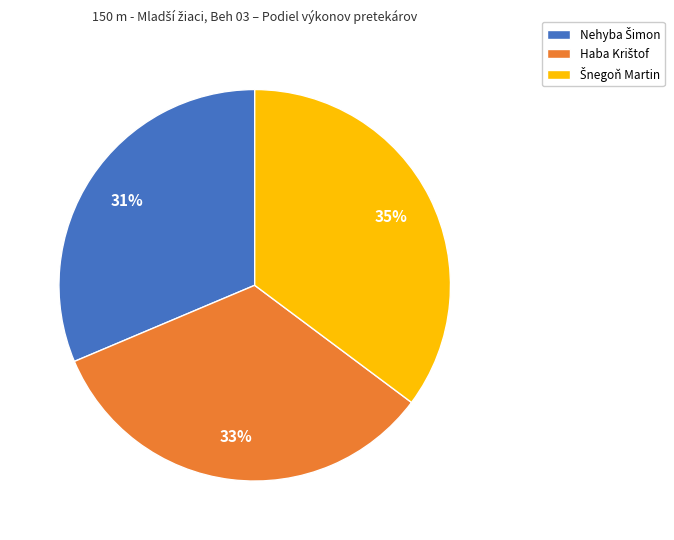

How many segments does this pie chart have?

3